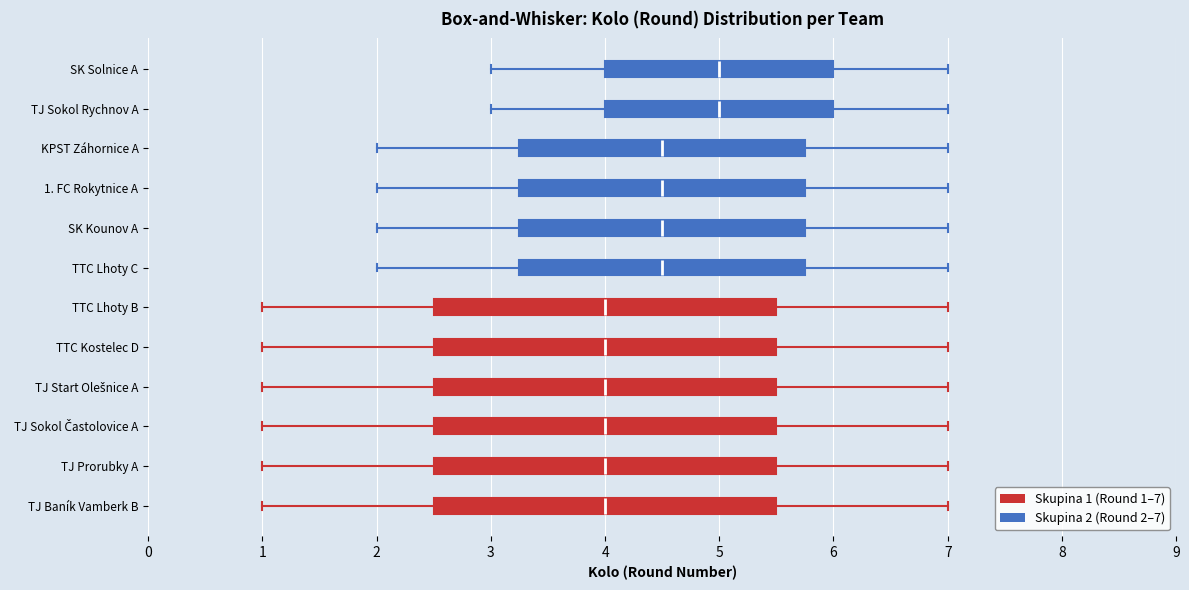

Where is the right edge of the box for KPST Záhornice A on the x-axis? The values are not printed on the chart, so give them approximately, as read against the axis.

5.8